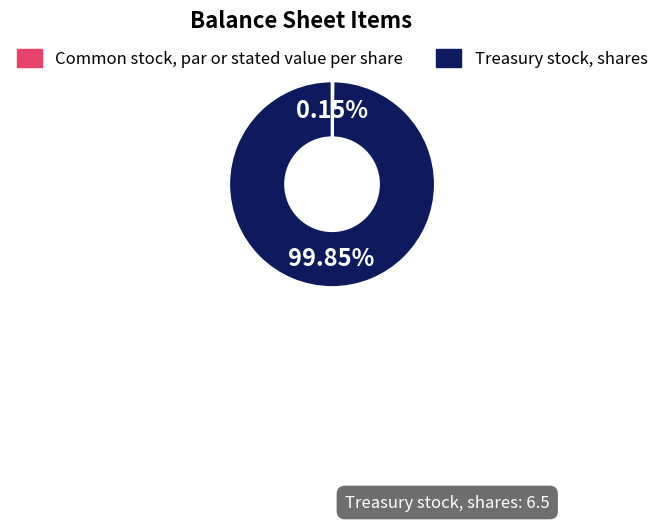

Is there a majority slice in this chart?

Yes